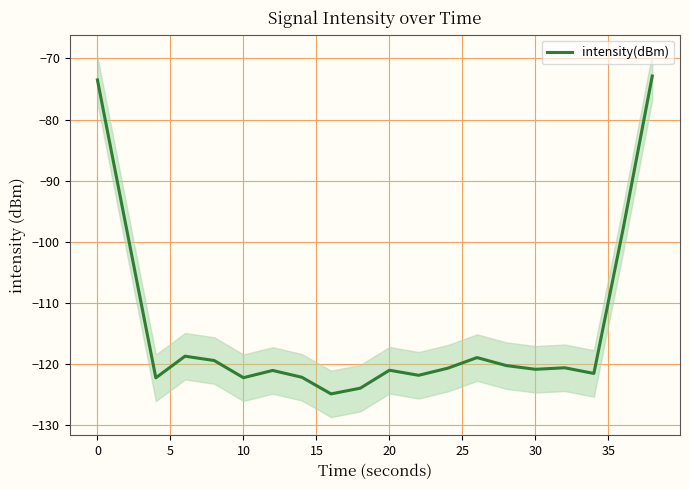

How many lines are shown in the chart?

1